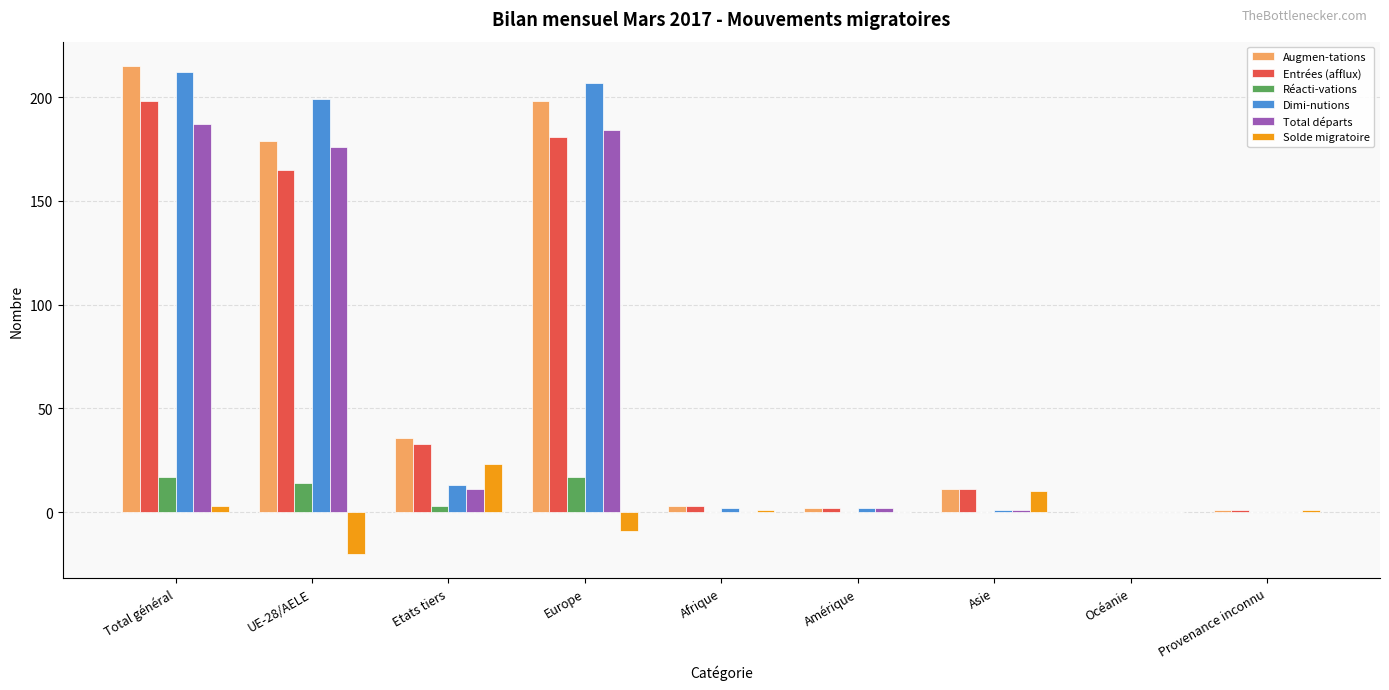

Between Europe and Océanie, which series saw the biggest shift?

Dimi-nutions